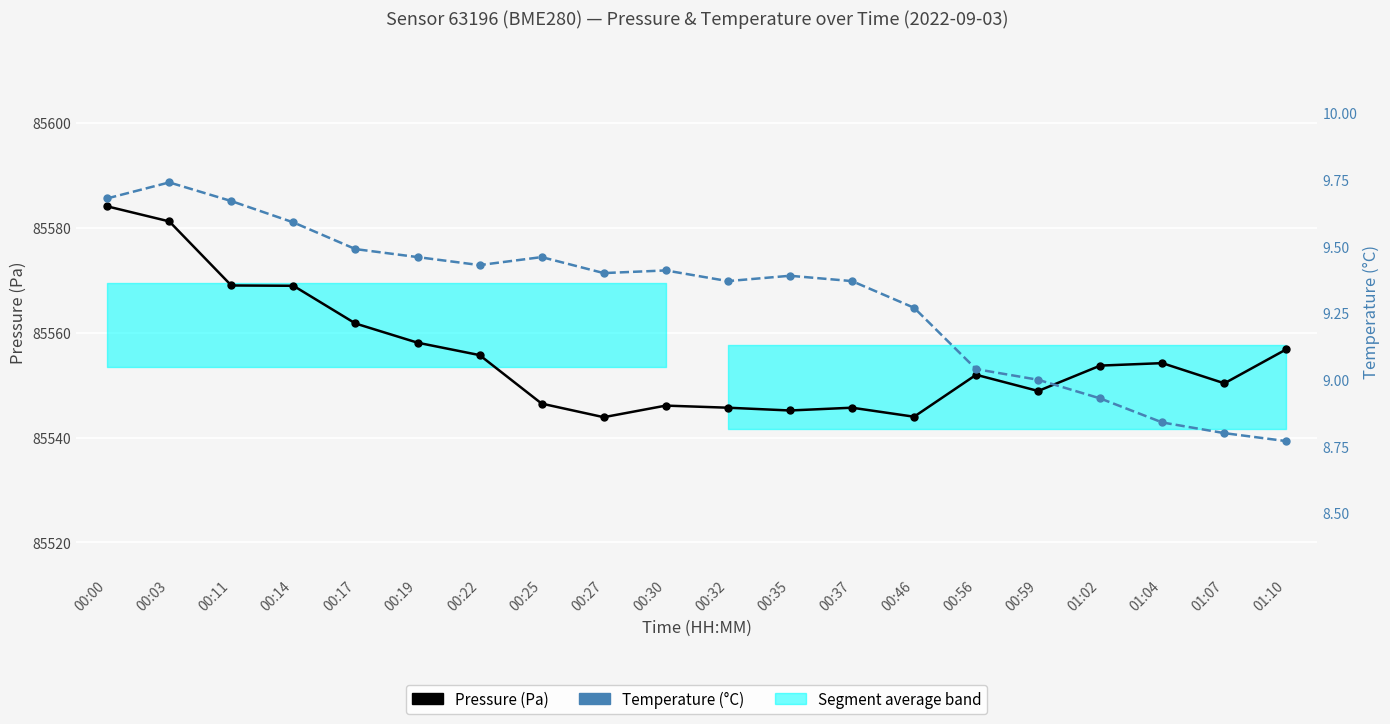

True or false: Pressure (Pa) and Temperature (°C) cross at least once.

False